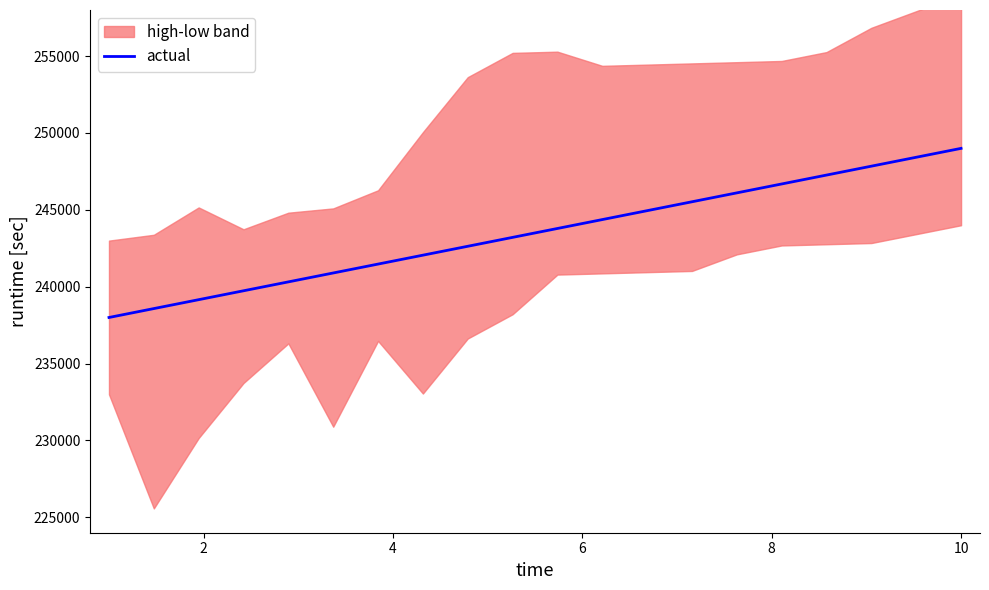

What is the maximum value for actual?

249000.0